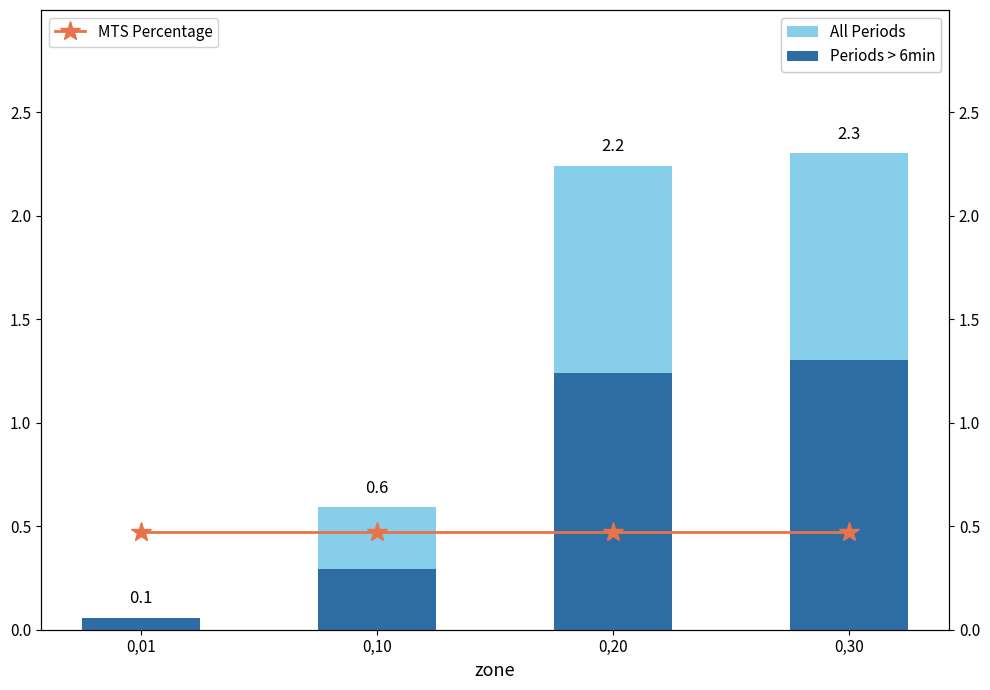

At 0,30, list the series in order from largest to smallest.

All Periods, Periods > 6min, MTS Percentage